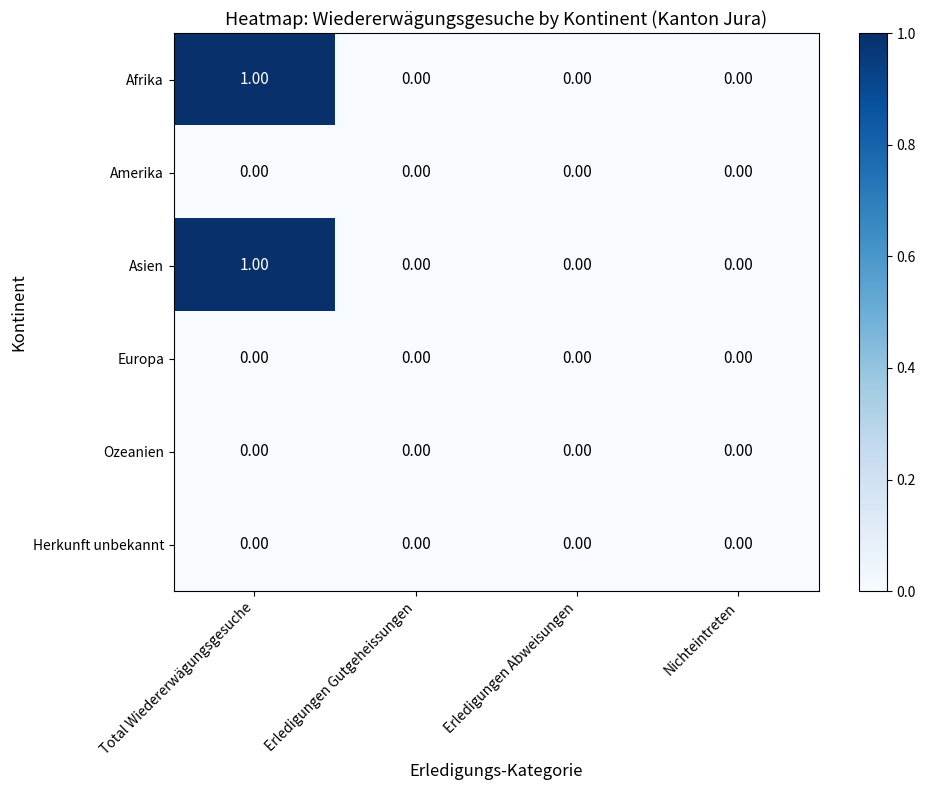

At which category is the sum across all series the highest?

Total Wiedererwägungsgesuche